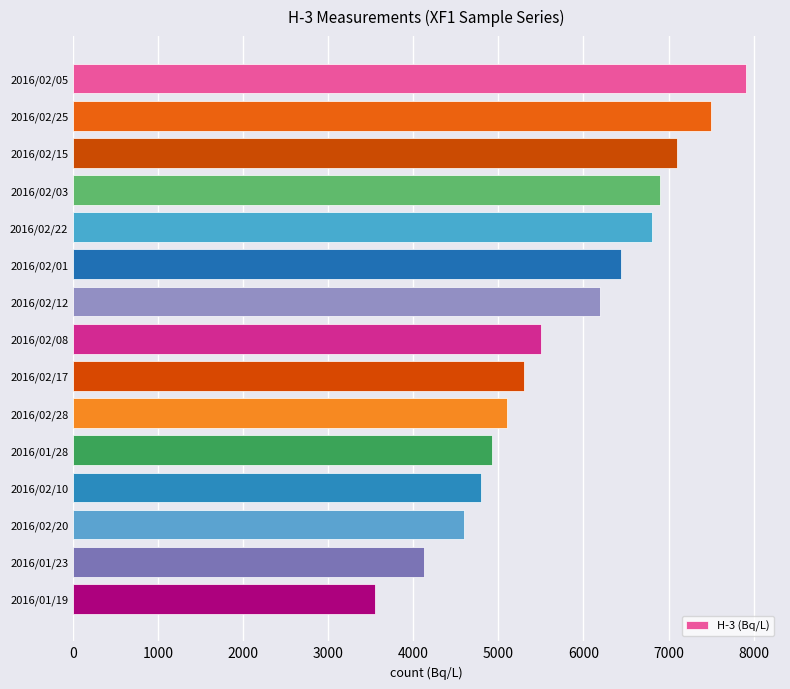

Is it true that the value at 2016/01/28 is 4923?

True